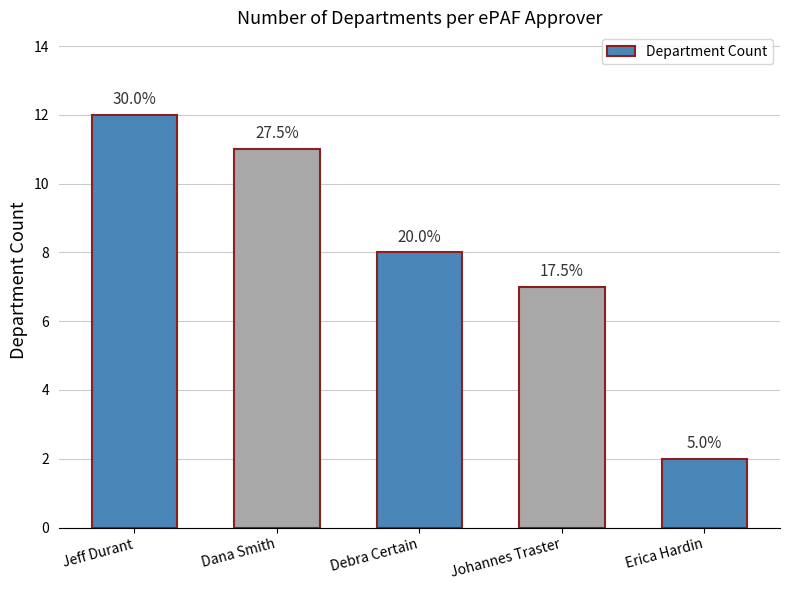

How many bars are there in total?

5